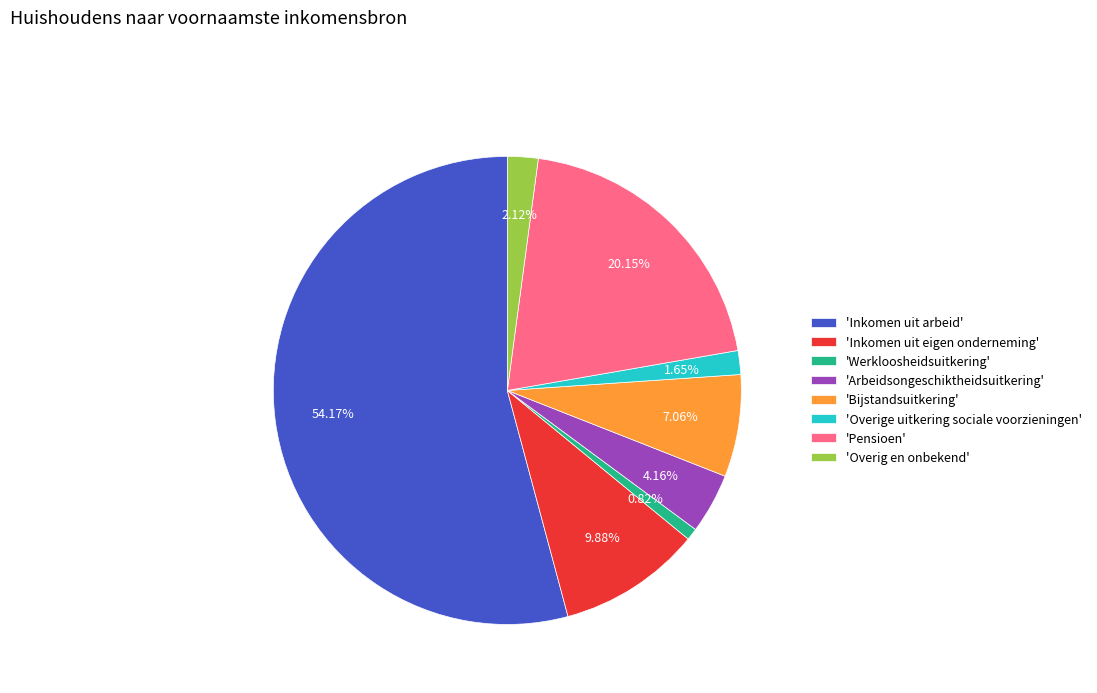

To the nearest percent, what is the difference between the largest and smallest slice percentages?

53%